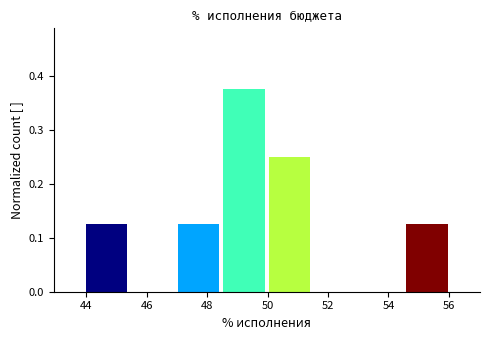

Reading left to right, transcribe this chart: for each bar, give the range it covers on the x-axis and its height. Neither the bar edges nor the heights are printed on the chart, so give them approximately, as read against the axes.

44.0 to 45.4: 0.13
45.4 to 47.0: 0
47.0 to 48.4: 0.13
48.4 to 50.0: 0.38
50.0 to 51.4: 0.25
51.4 to 53.0: 0
53.0 to 54.6: 0
54.6 to 56.0: 0.13